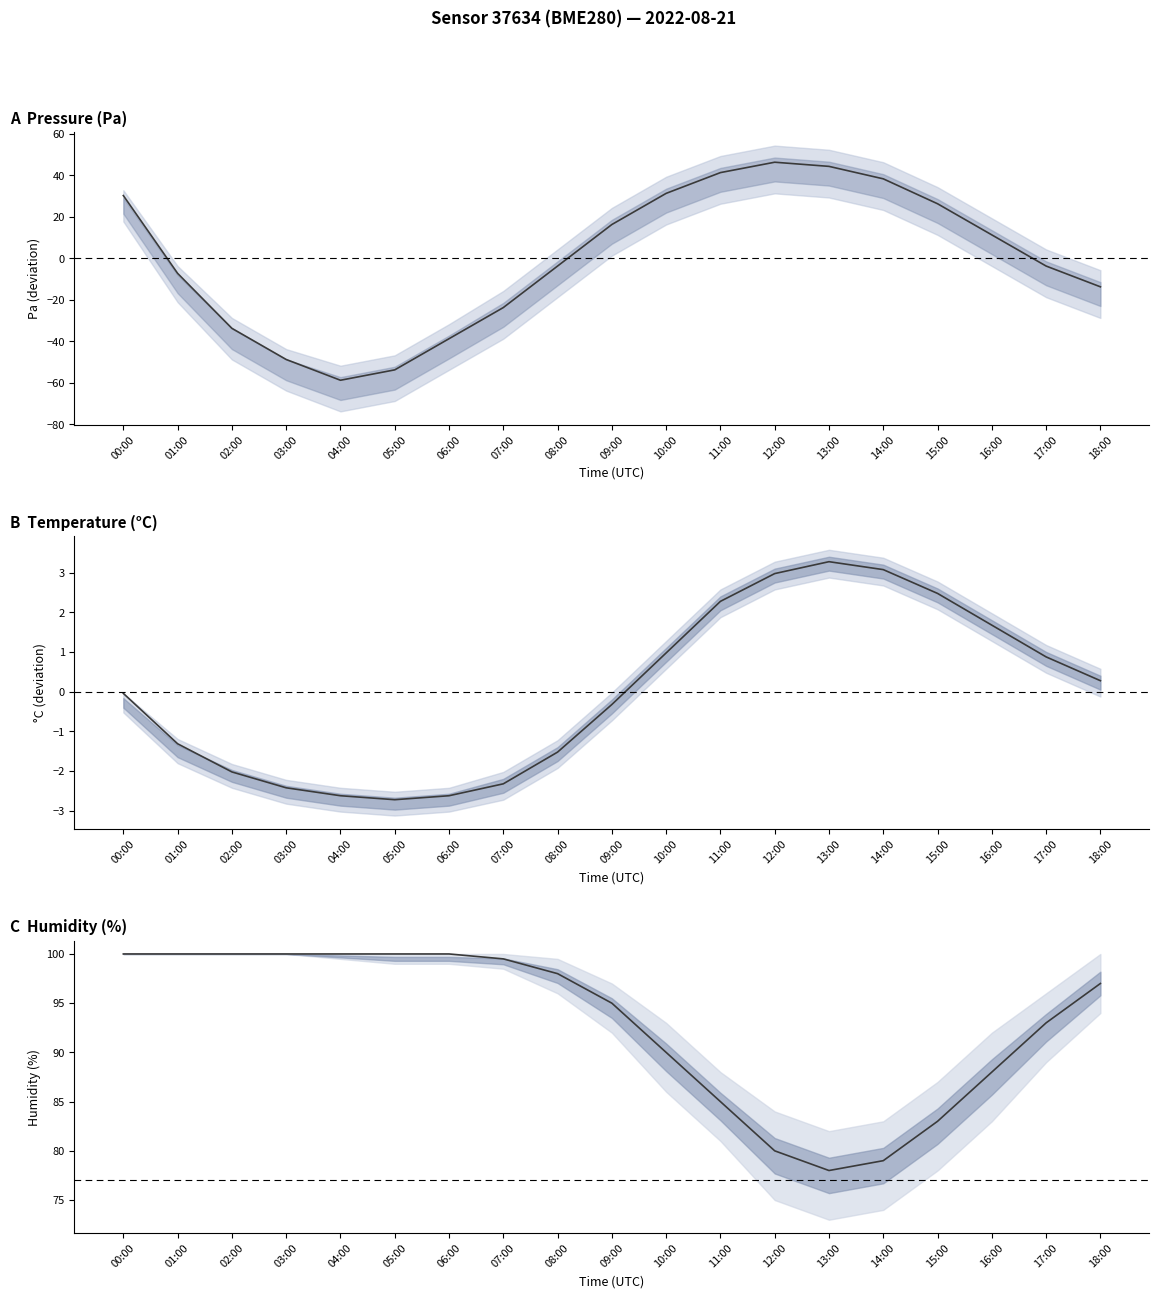

Which label corresponds to the largest value in the chart?

00:00